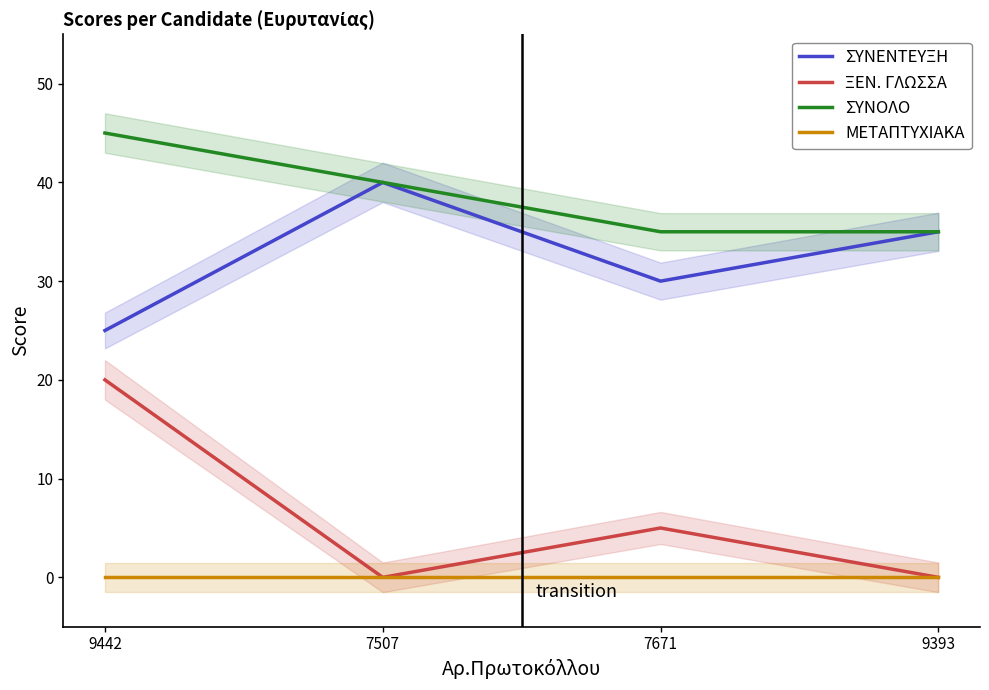

Where is ΜΕΤΑΠΤΥΧΙΑΚΑ nearest to the value 0?

9442